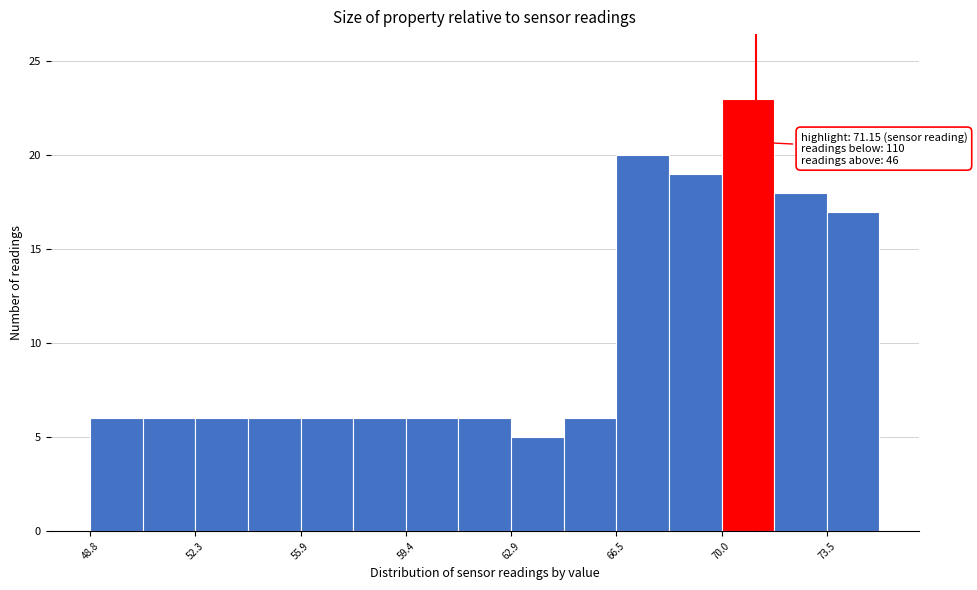

Around what value on the x-axis is the tallest bar? Give the approximate position of its centre, as read against the axis.

71.0